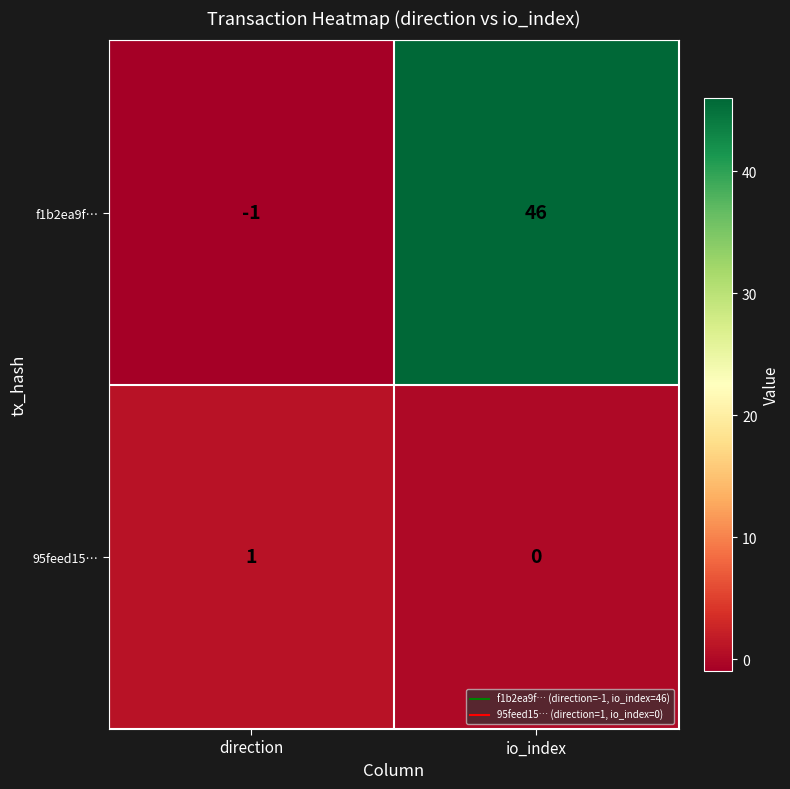

What is the difference between the f1b2ea9f… values at io_index and direction?

47